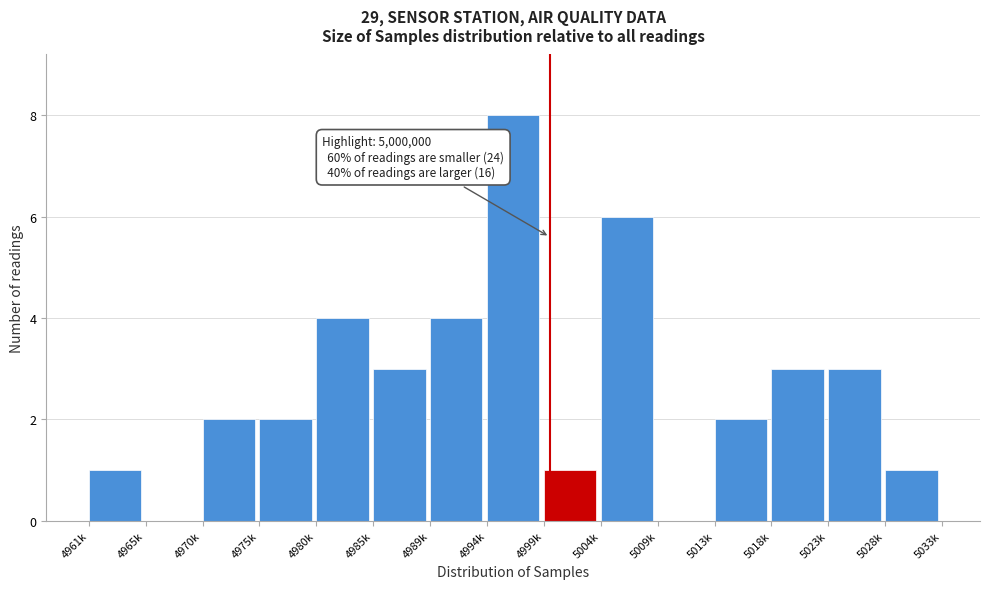

Reading left to right, what are all the values shown in this chart?

4961k=1	4965k=0	4970k=2	4975k=2	4980k=4	4985k=3	4989k=4	4994k=8	4999k=1	5004k=6	5009k=0	5013k=2	5018k=3	5023k=3	5028k=1